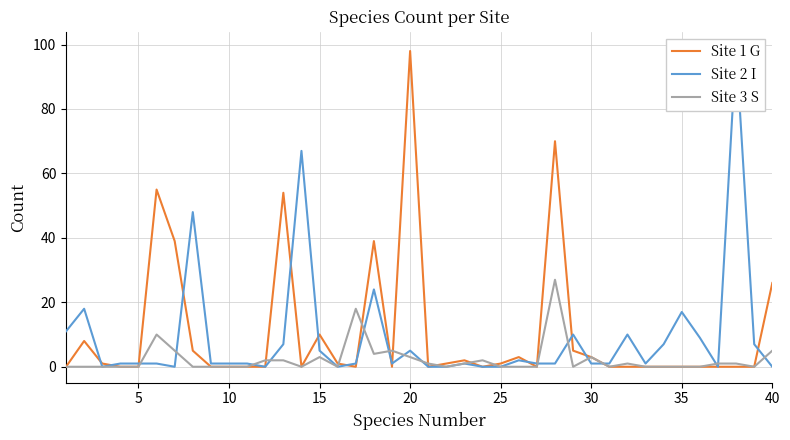

Is it true that Site 3 S equals 3 at 30?

True